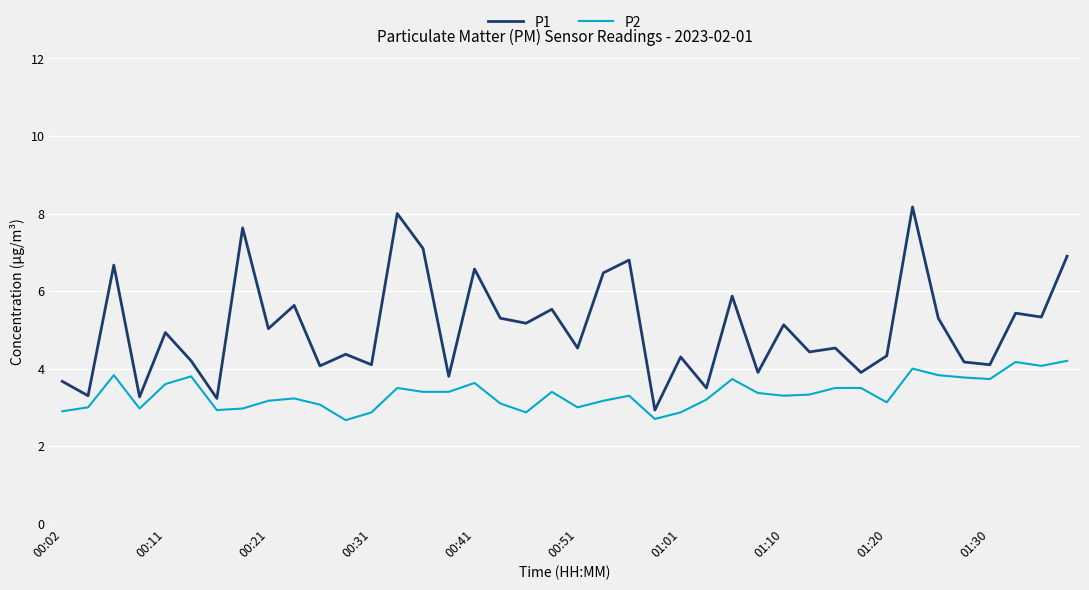

True or false: P1 and P2 intersect in this chart.

False